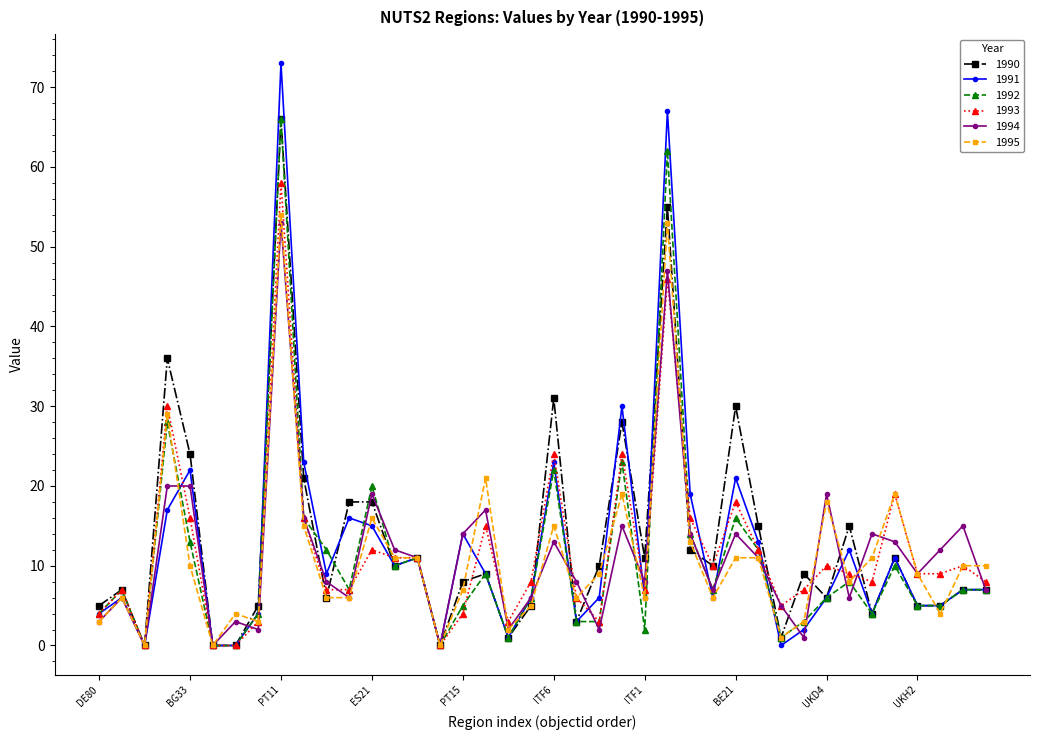

What is the greatest value displayed?

73